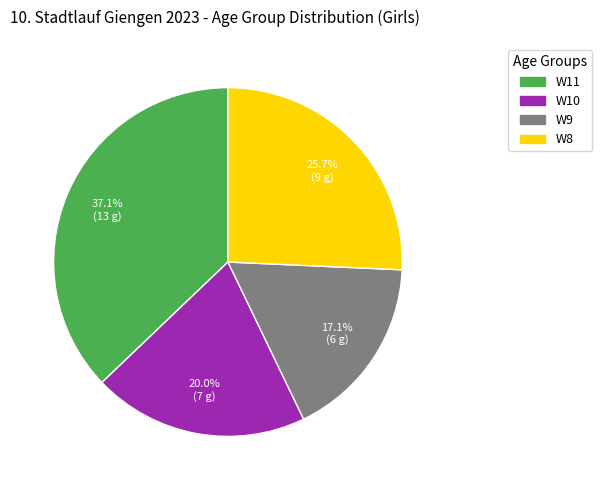

Rank the categories by value from lowest to highest.

W9, W10, W8, W11